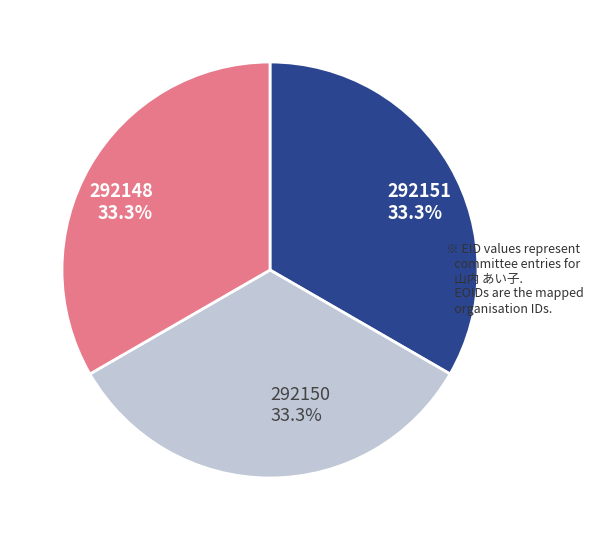

Do 292151 and 292148 together represent more than half of the pie?

Yes